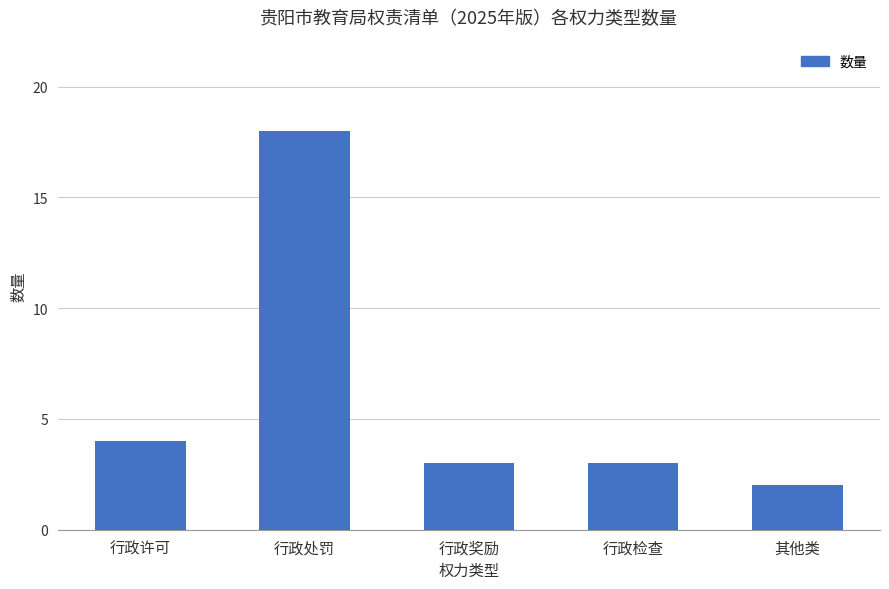

Approximately how many times larger is the value at 行政检查 compared to 其他类?

1.5